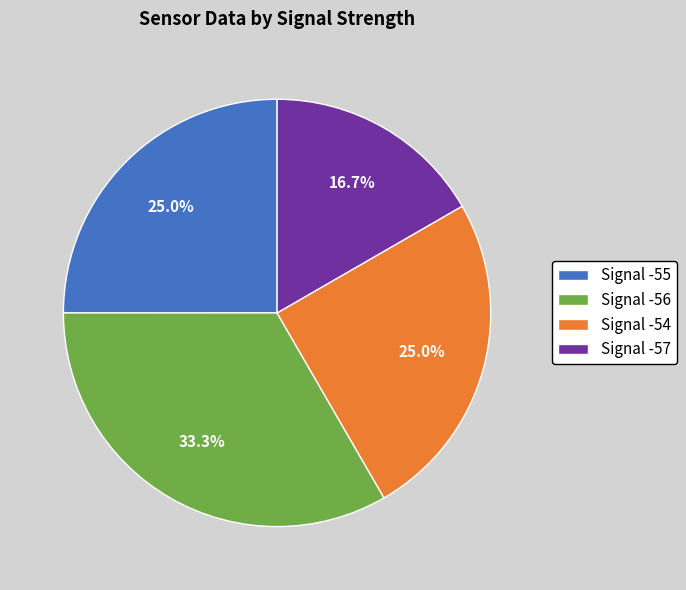

What is the ratio of the value at Signal -56 to the value at Signal -57?

2.0